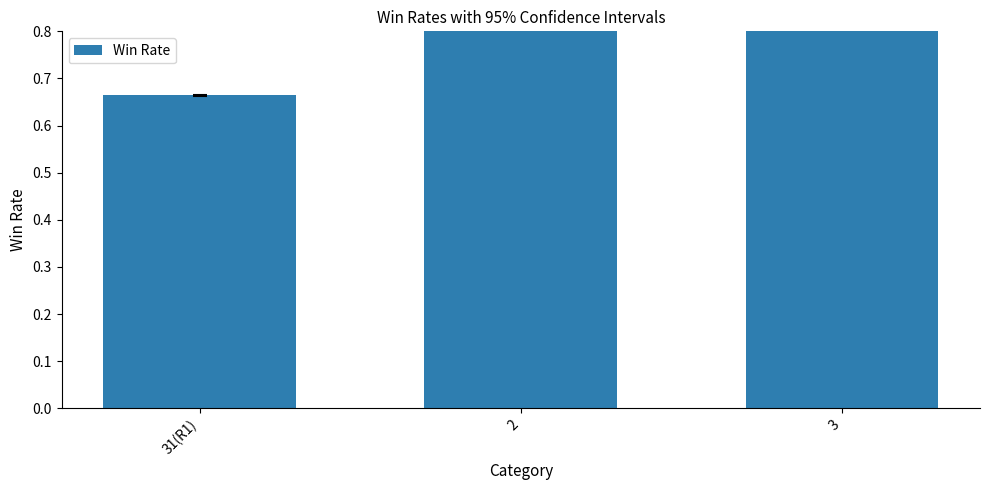

Reading right to left, extract all data points from this chart.

1.0	1.0	0.7